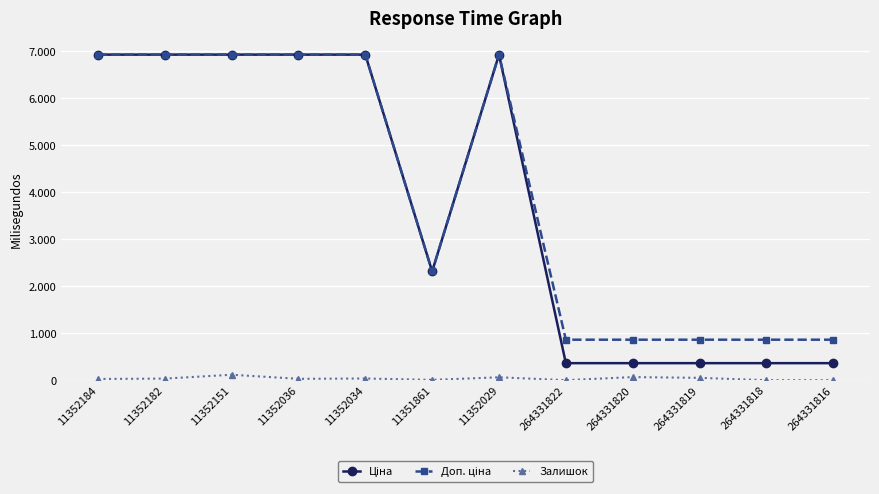

What is the approximate value of Залишок at 264331820?

66.0